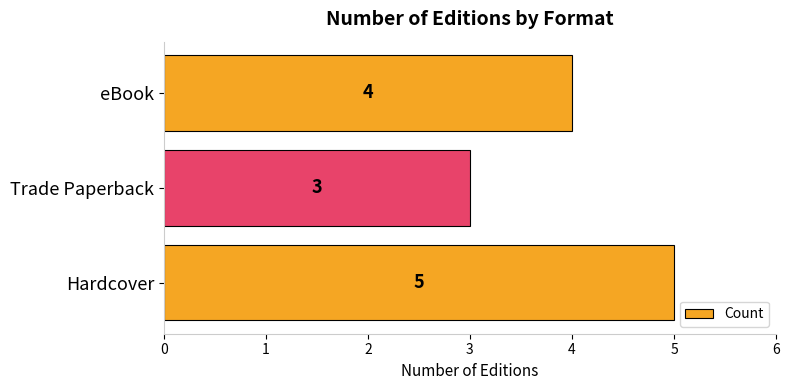

Reading bottom to top, extract all data points from this chart.

5	3	4